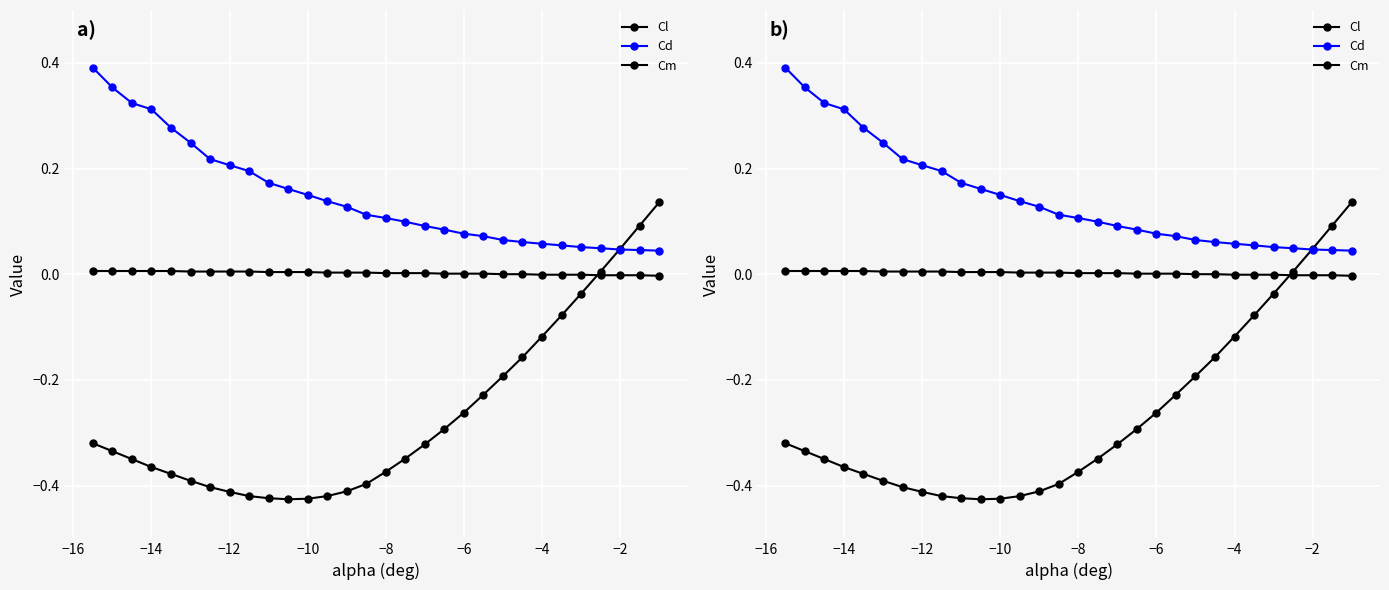

What are all the series names shown in the legend?

Cl, Cd, Cm